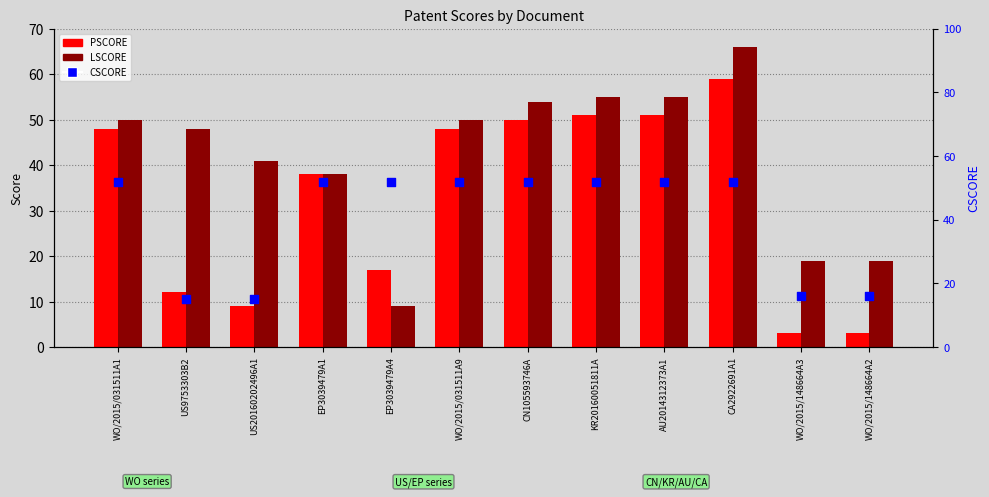

Is the value of PSCORE at WO/2015/031511A9 greater than the value of CSCORE (percentile) at US9753303B2?

Yes